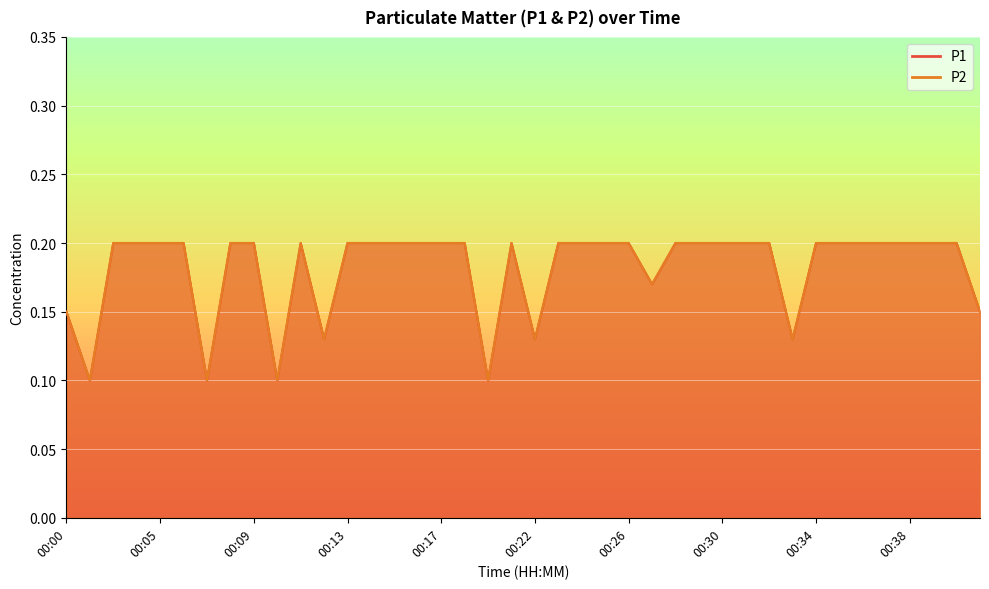

Which label corresponds to the smallest value in the chart?

00:01